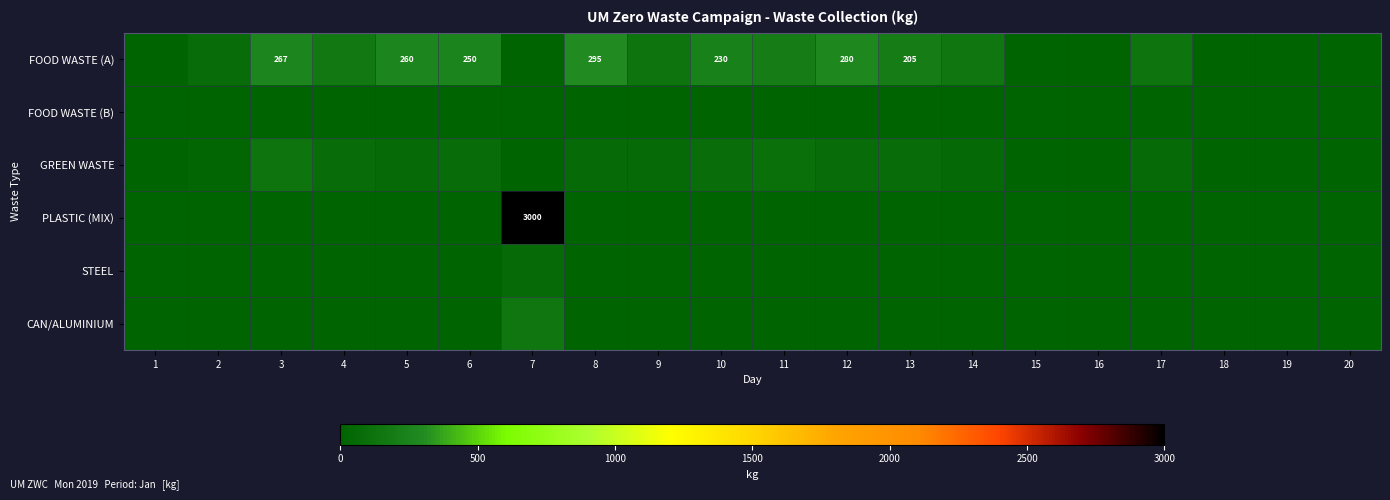

True or false: FOOD WASTE (A) has a value of 280 at 12.

True